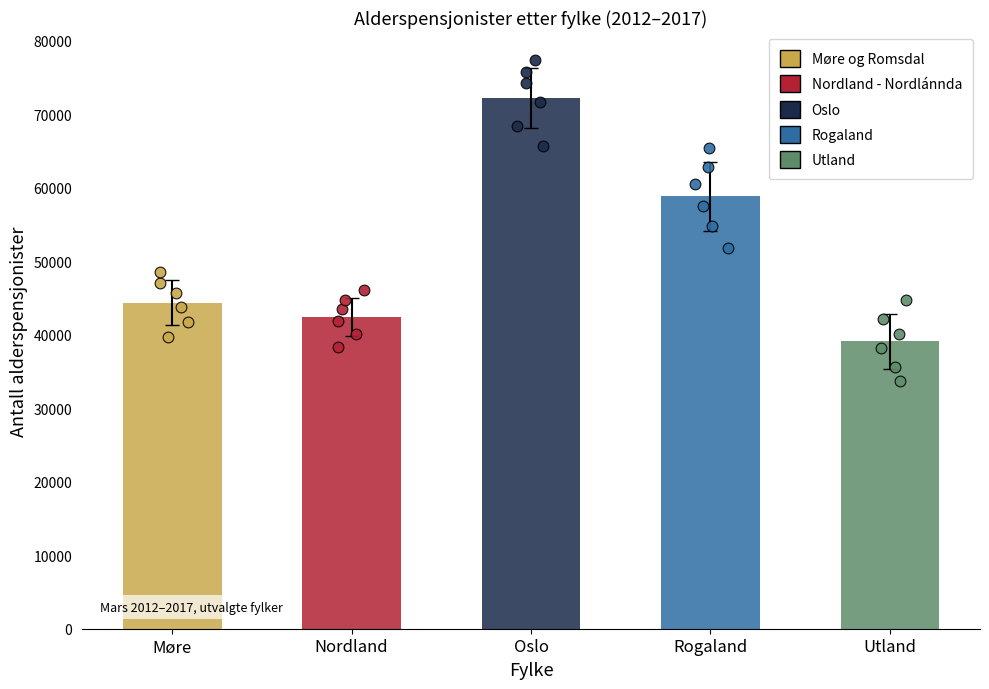

Which series reaches the maximum Y coordinate?

Oslo